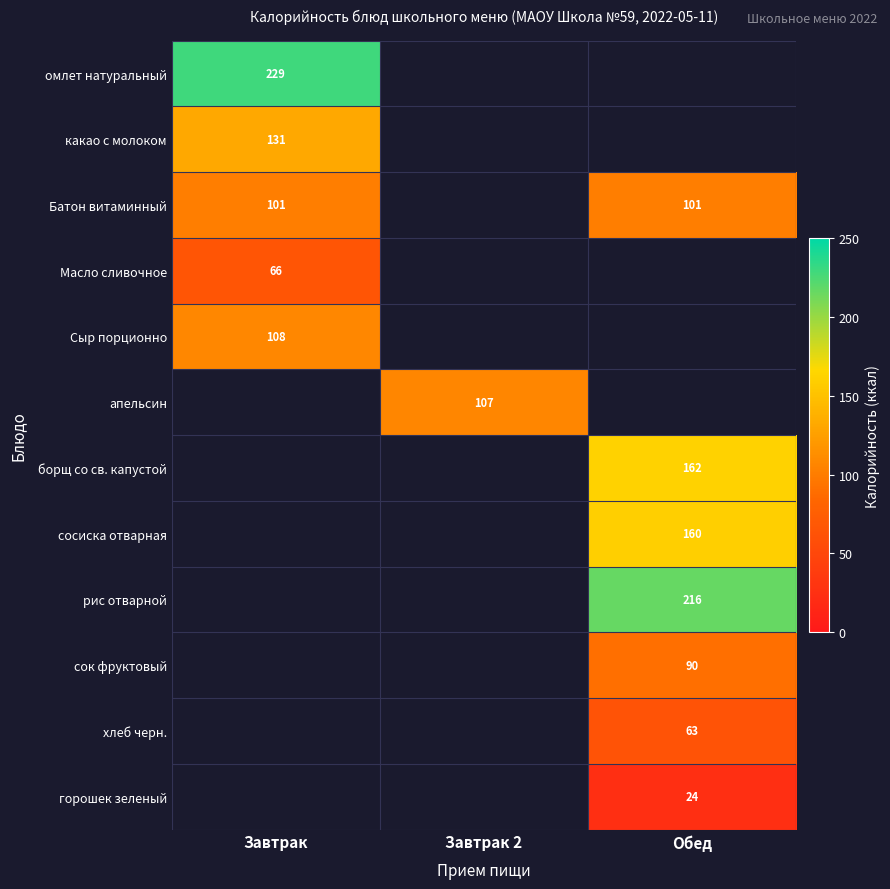

The апельсин series shows 28.0 at Завтрак 2. True or false?

False